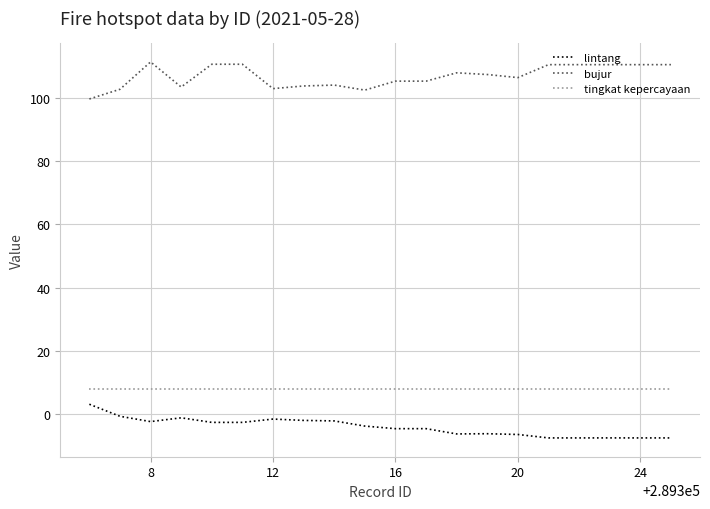

Which series has the largest total across all categories?

bujur